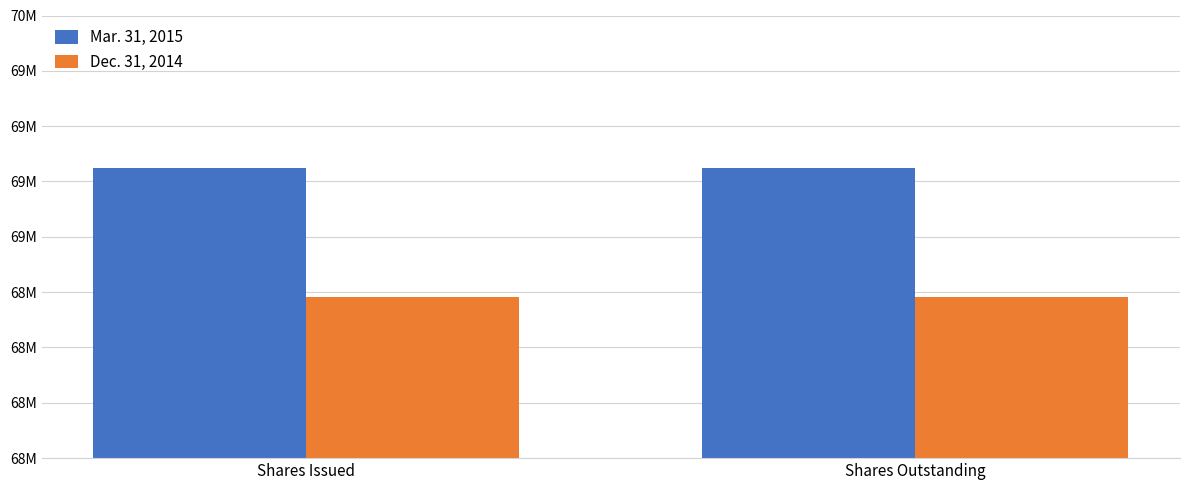

At how many categories does at least one series exceed 69030779?

2